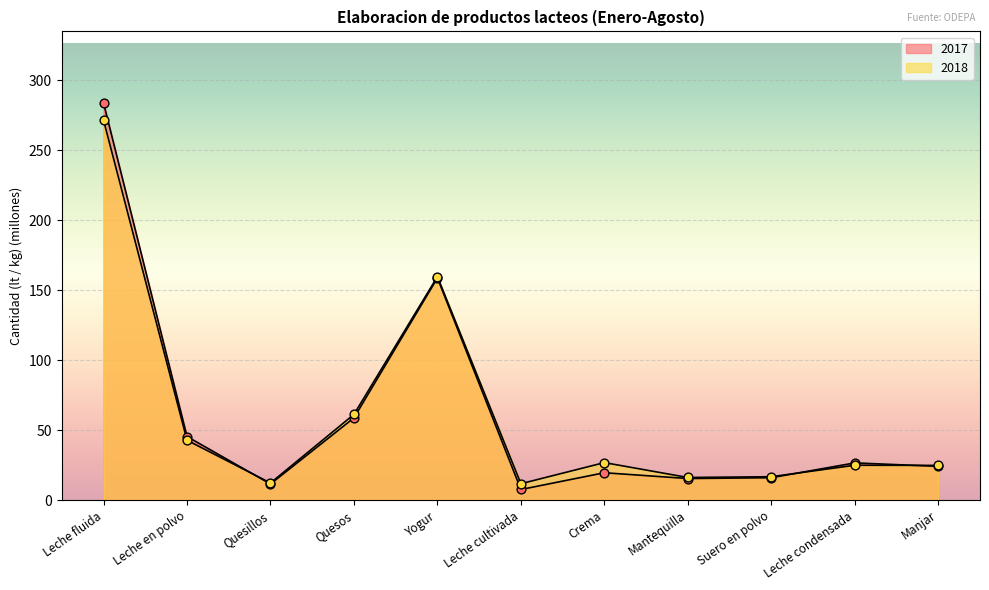

Which series has the widest spread of Y values?

2017